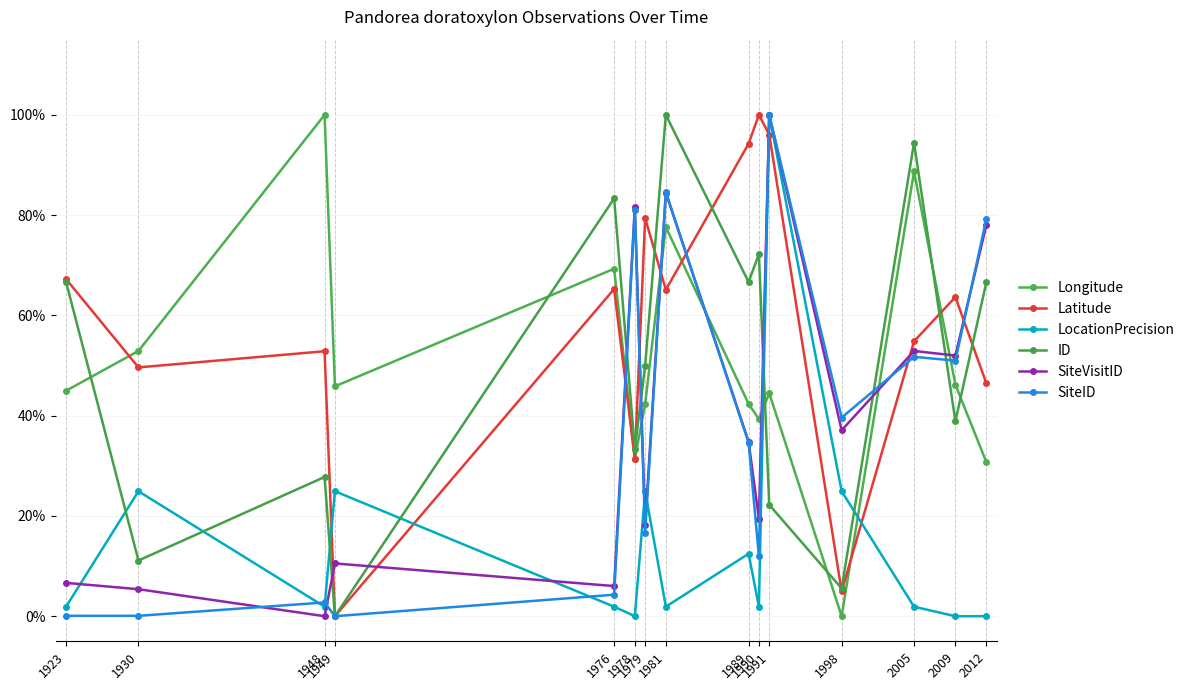

Does the chart have visible grid lines?

Yes